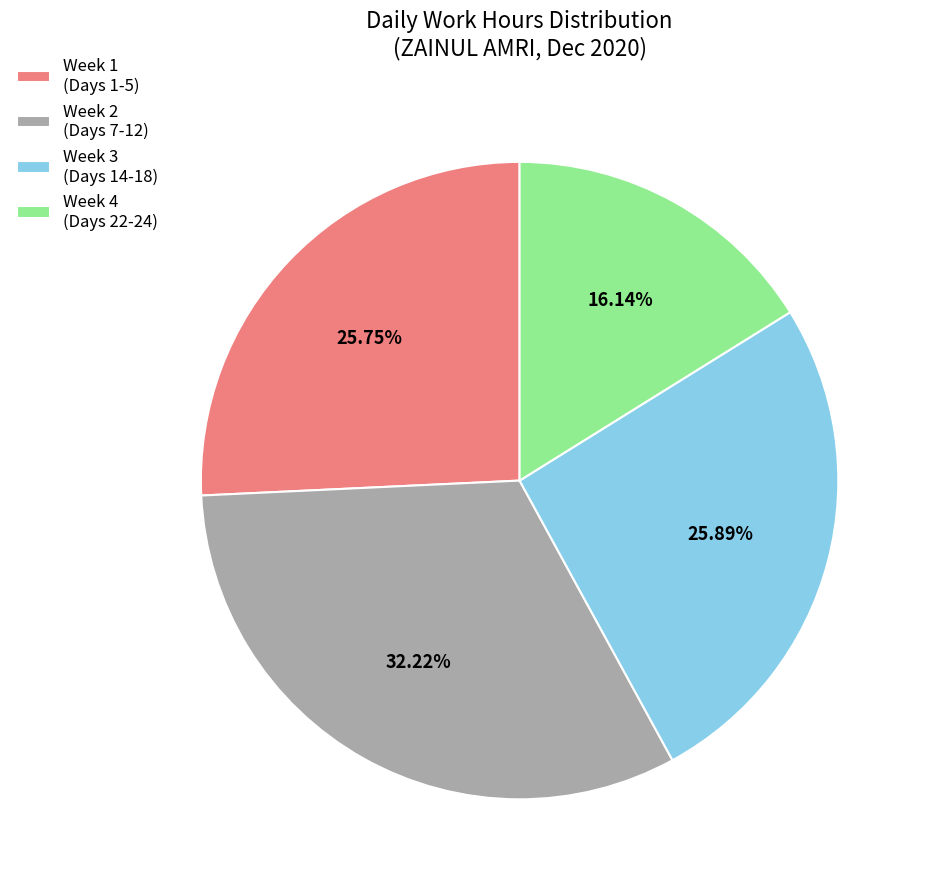

Which has a higher value, Week 4 (Days 22-24) or Week 1 (Days 1-5)?

Week 1 (Days 1-5)